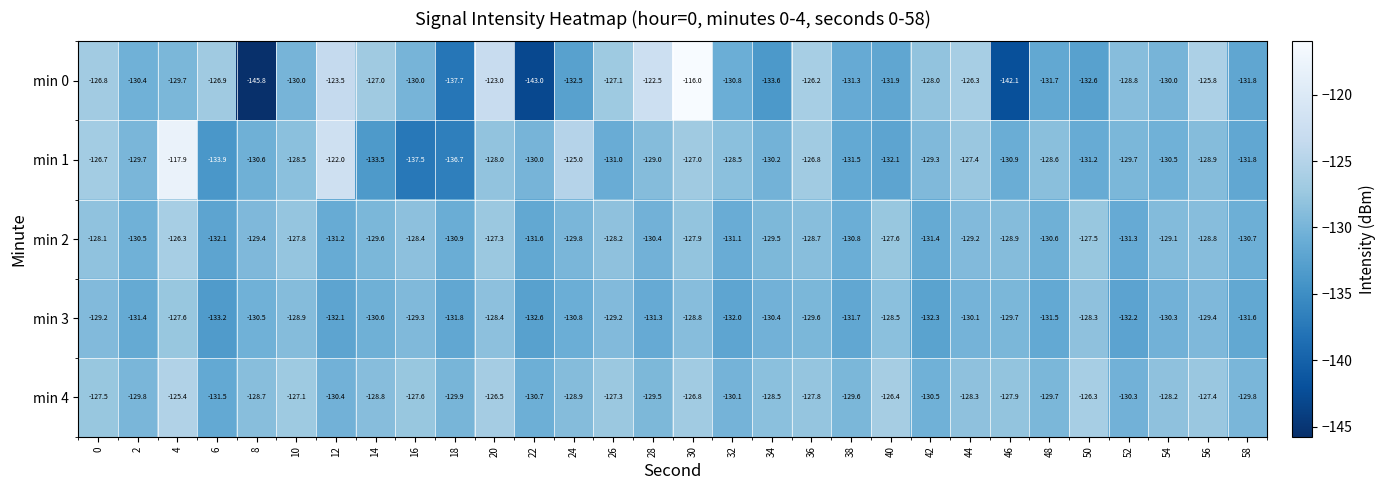

Which series changed the most between 44 and 54?

min 0